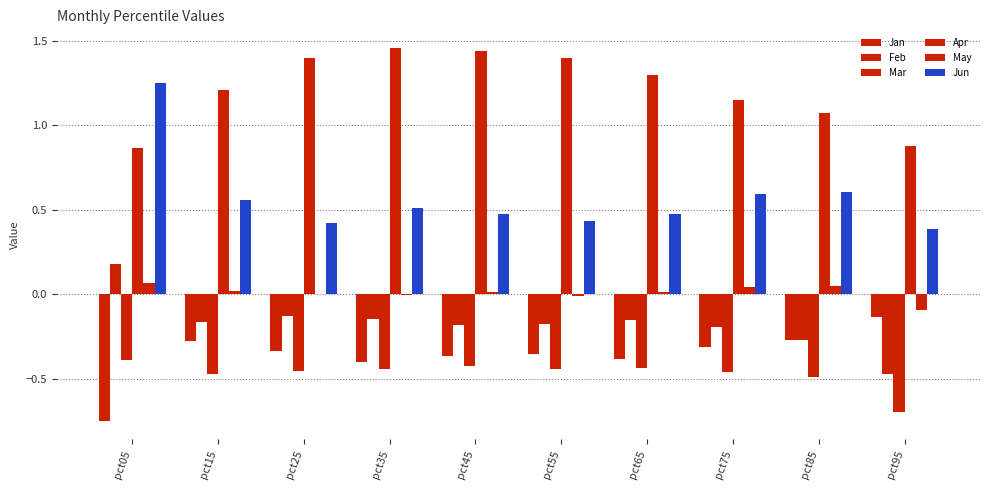

What is the minimum value shown in the chart?

-0.7